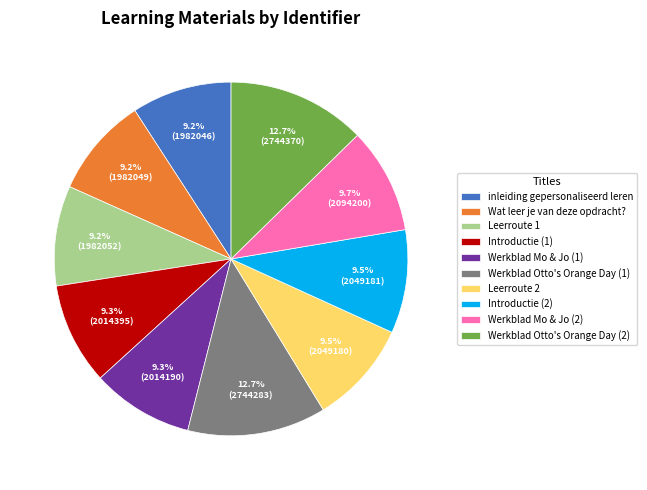

Approximately how many times larger is the value at Introductie (2) compared to inleiding gepersonaliseerd leren?

1.0